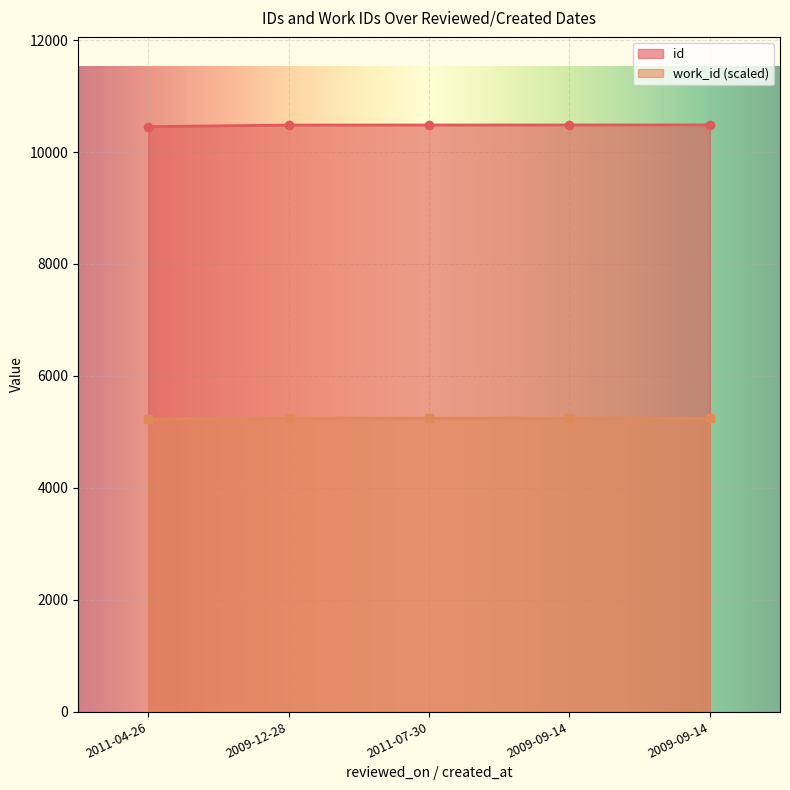

True or false: work_id and id cross at least once.

False